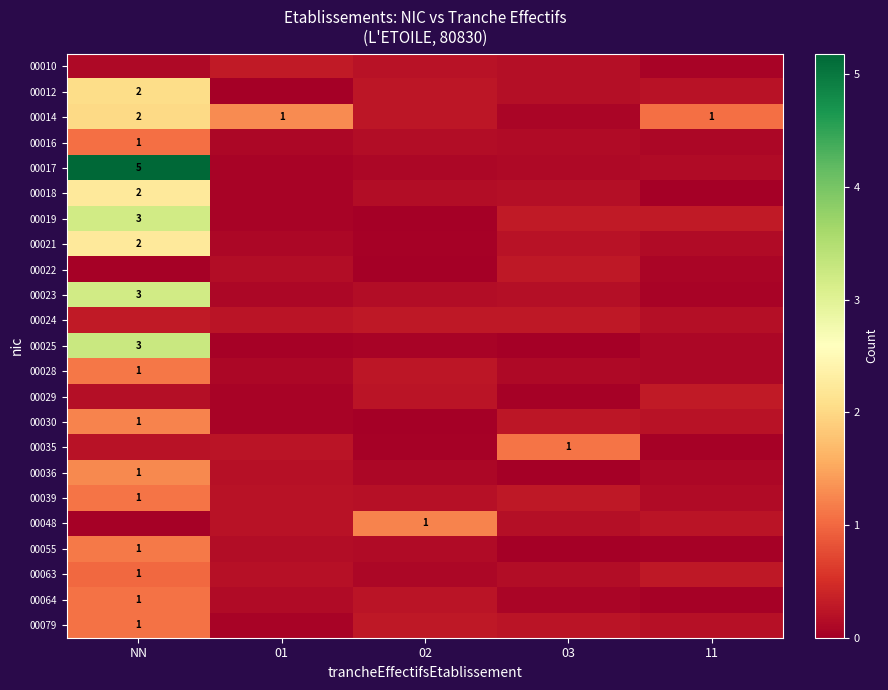

What is the sum of the 00017 values at 03 and 01?

0.2